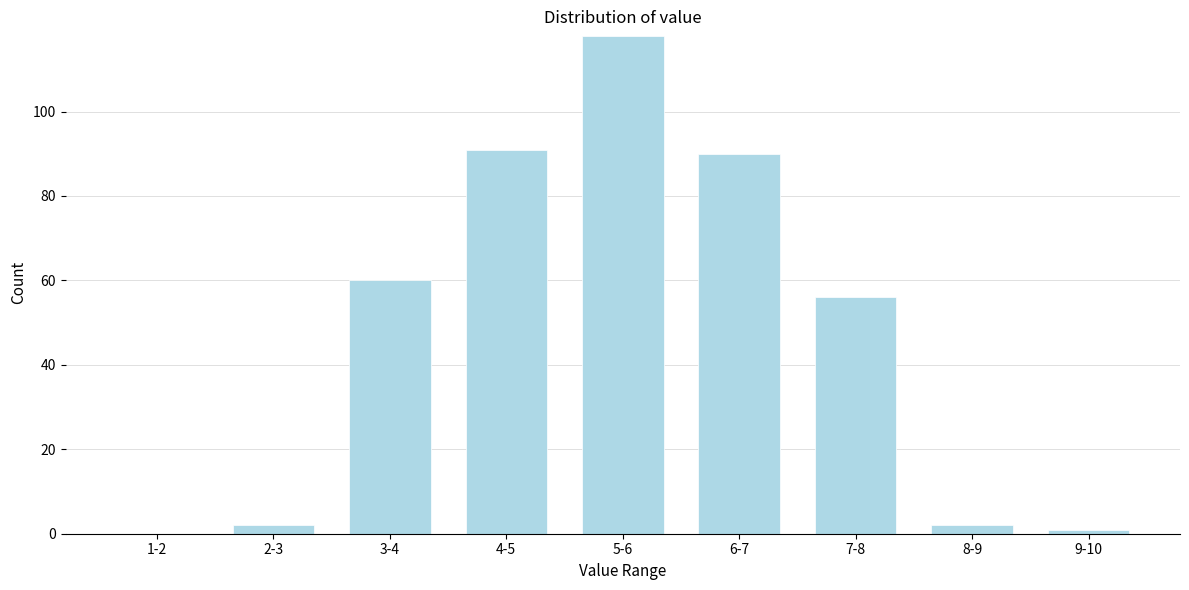

Reading left to right, extract all data points from this chart.

1-2=0	2-3=2	3-4=60	4-5=91	5-6=118	6-7=90	7-8=56	8-9=2	9-10=1